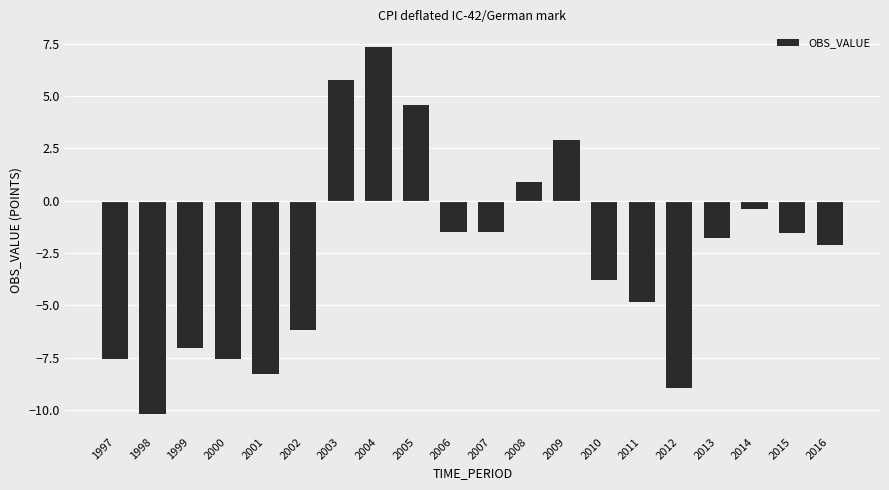

What is the difference between the values at 2002 and 2009?

9.1